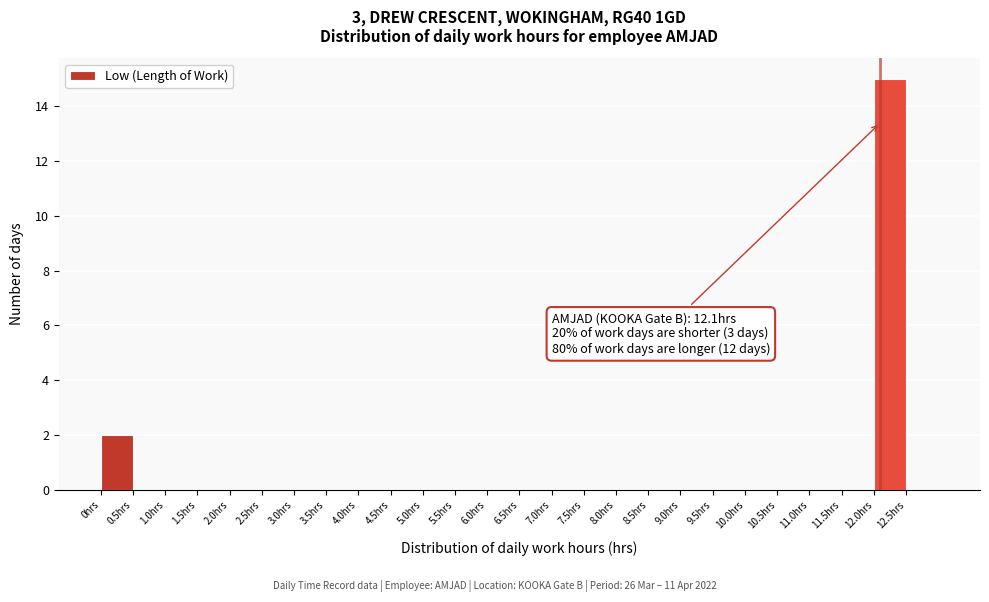

Which range on the x-axis has the tallest bar?

12.0 to 12.5